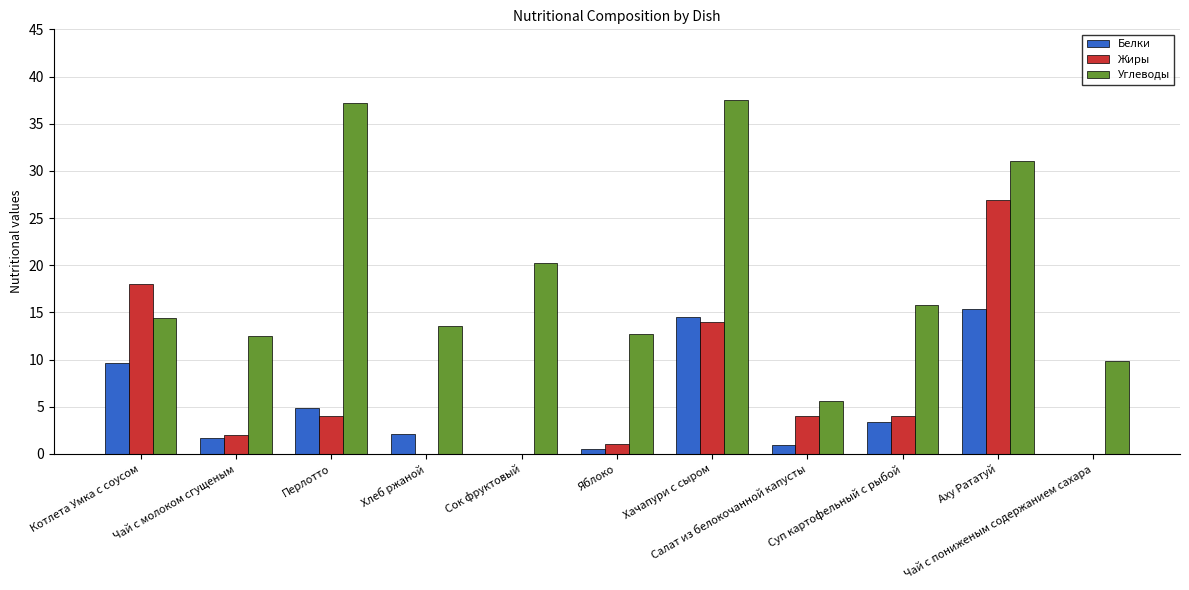

What are all the series names shown in the legend?

Белки, Жиры, Углеводы